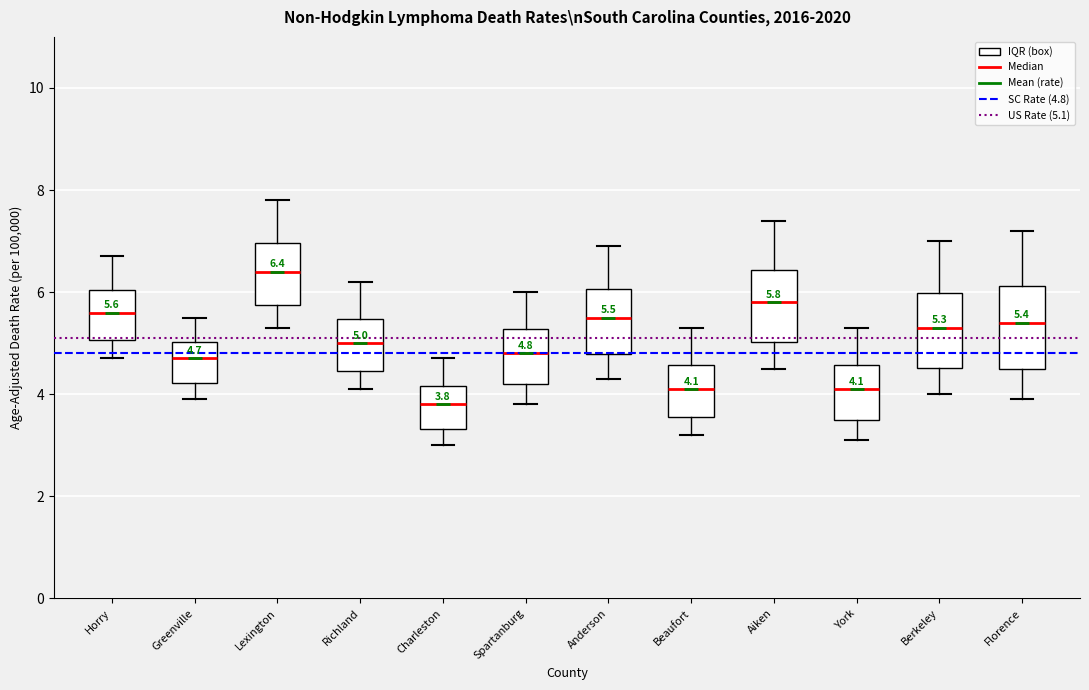

Which box's median line is the lowest?

Charleston